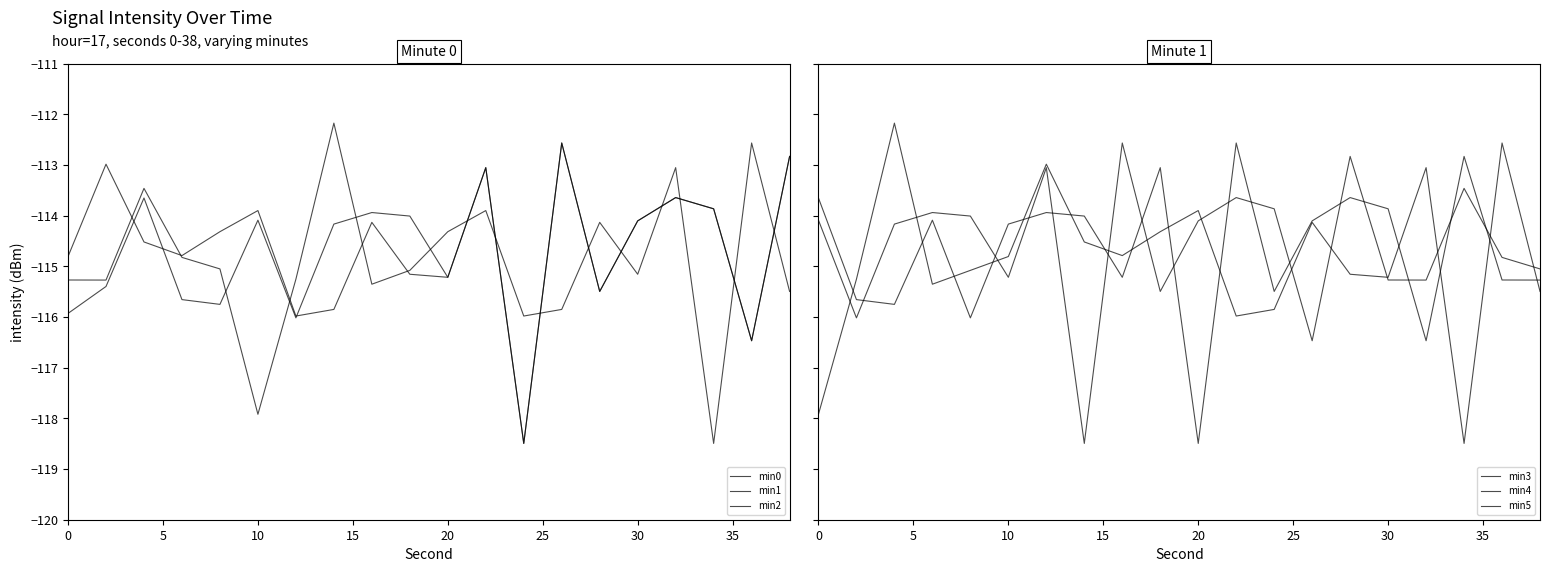

What is the greatest value displayed?

-112.2